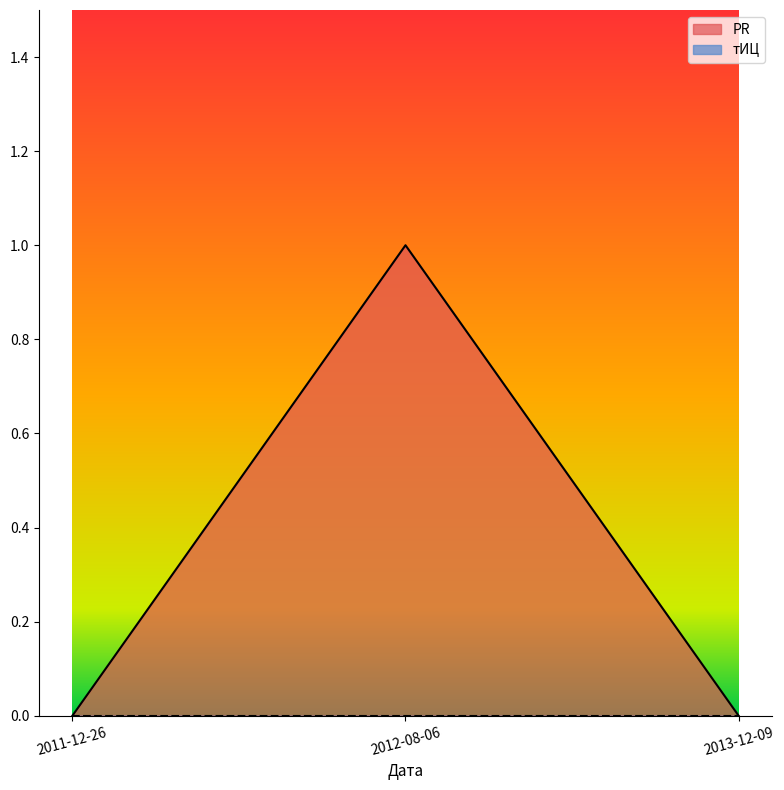

What is the sum of the values at 2013-12-09 and 2012-08-06?

1